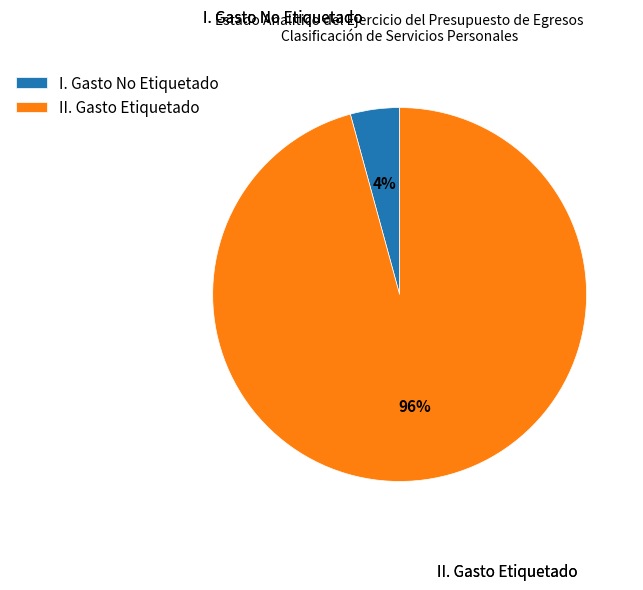

Combined, do II. Gasto Etiquetado and I. Gasto No Etiquetado account for over 50%?

Yes